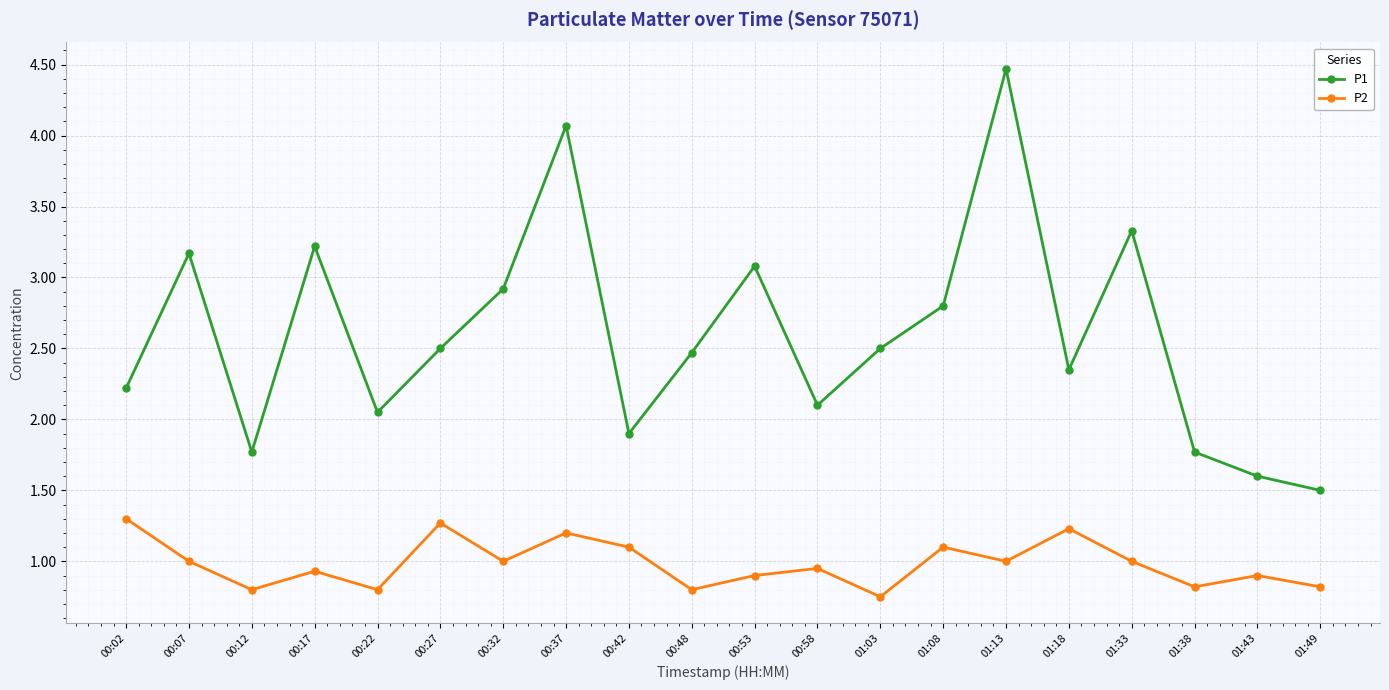

True or false: P1 and P2 intersect in this chart.

False